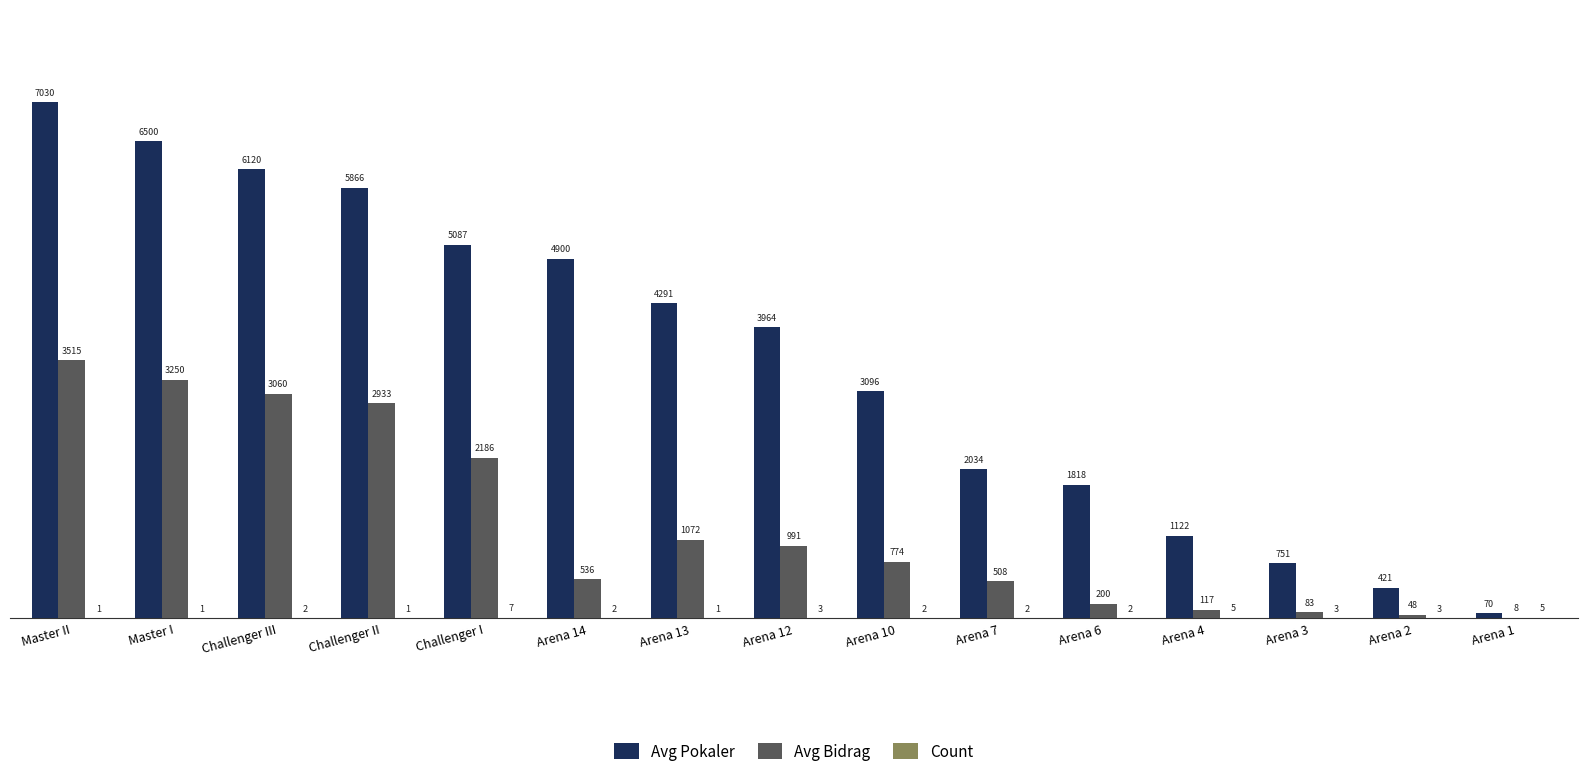

The Avg Pokaler series shows 610.2 at Arena 6. True or false?

False